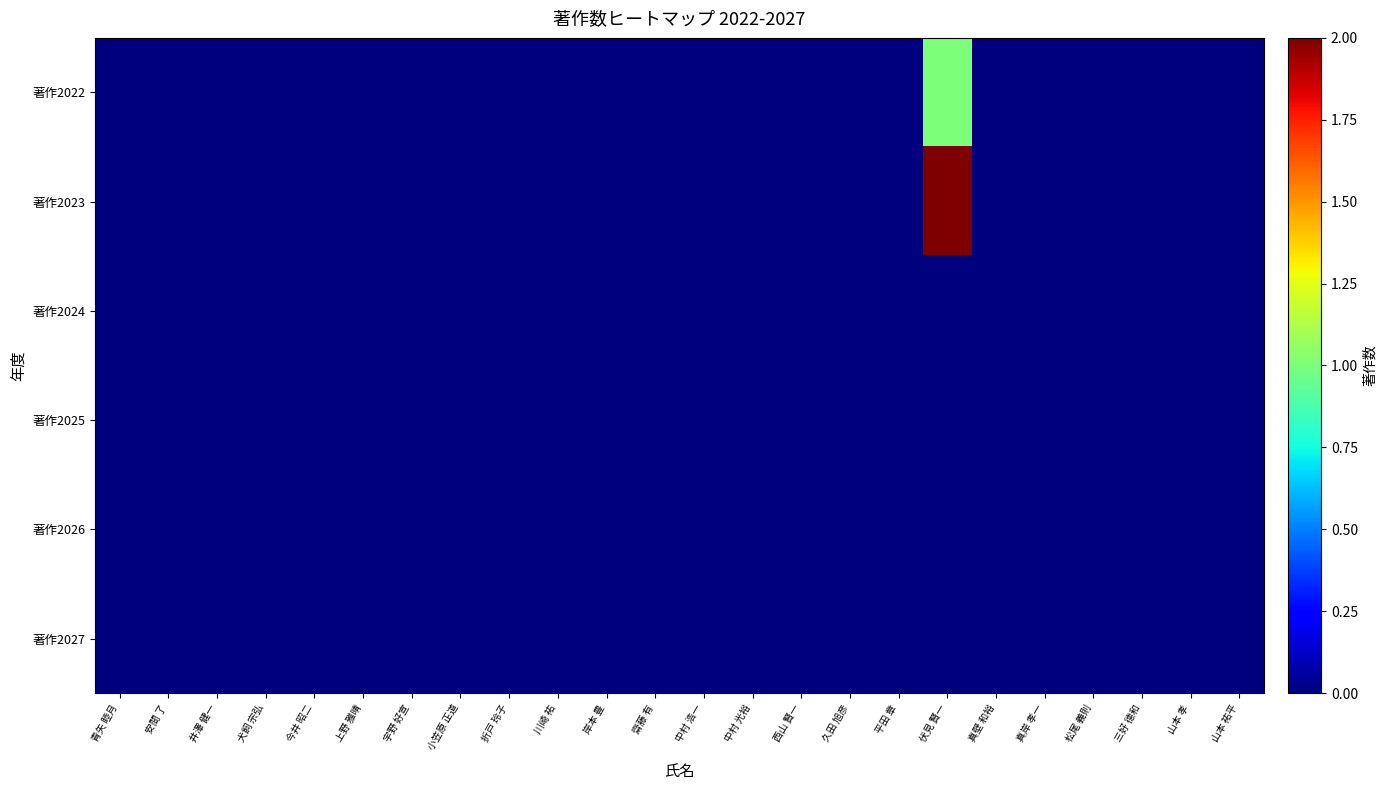

Which series changed the most between 折戸 玲子 and 齋藤 有?

著作2022